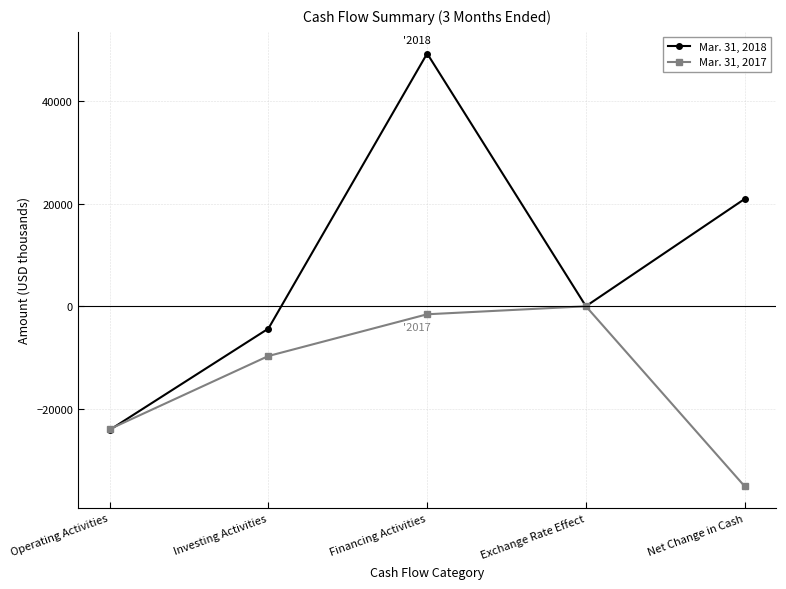

Where is the first local minimum for Mar. 31, 2018?

Exchange Rate Effect